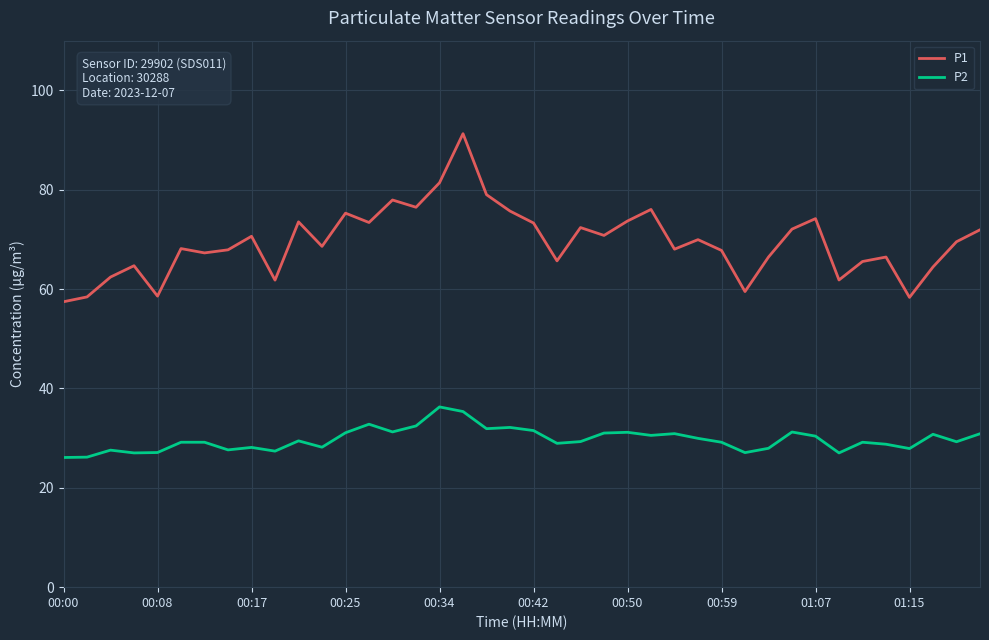

Does the chart display data point markers on the line(s)?

No